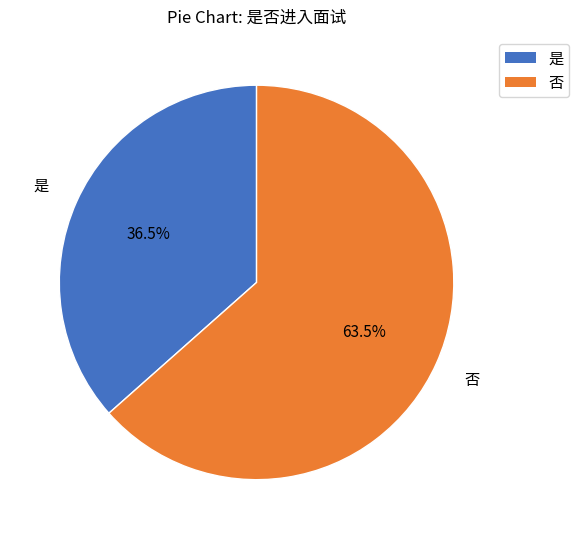

Is the sum of 否 and 是 greater than half?

Yes